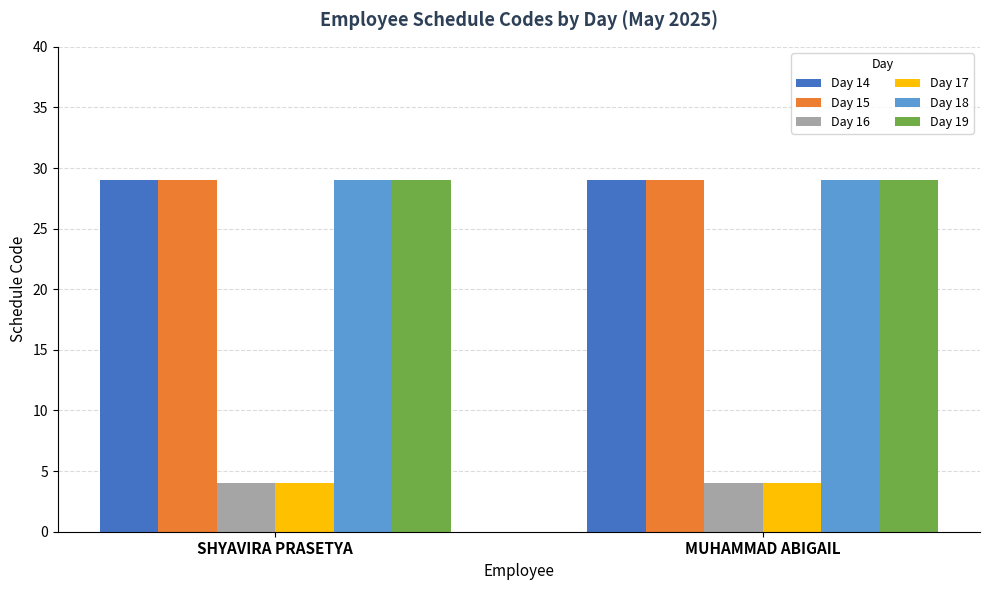

What is the total value across all series at MUHAMMAD ABIGAIL?

124